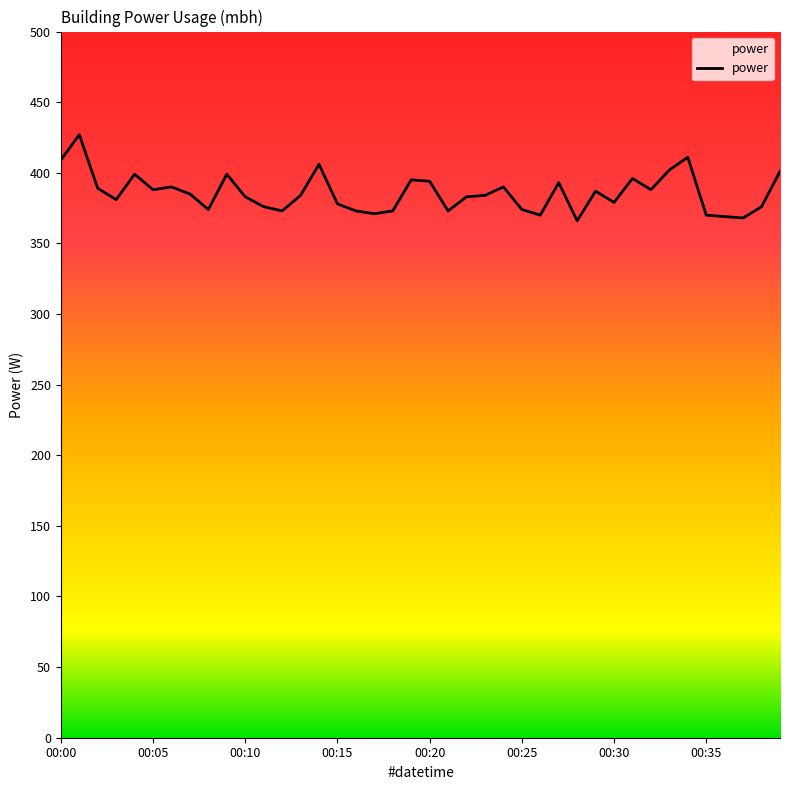

Does the chart have visible grid lines?

No